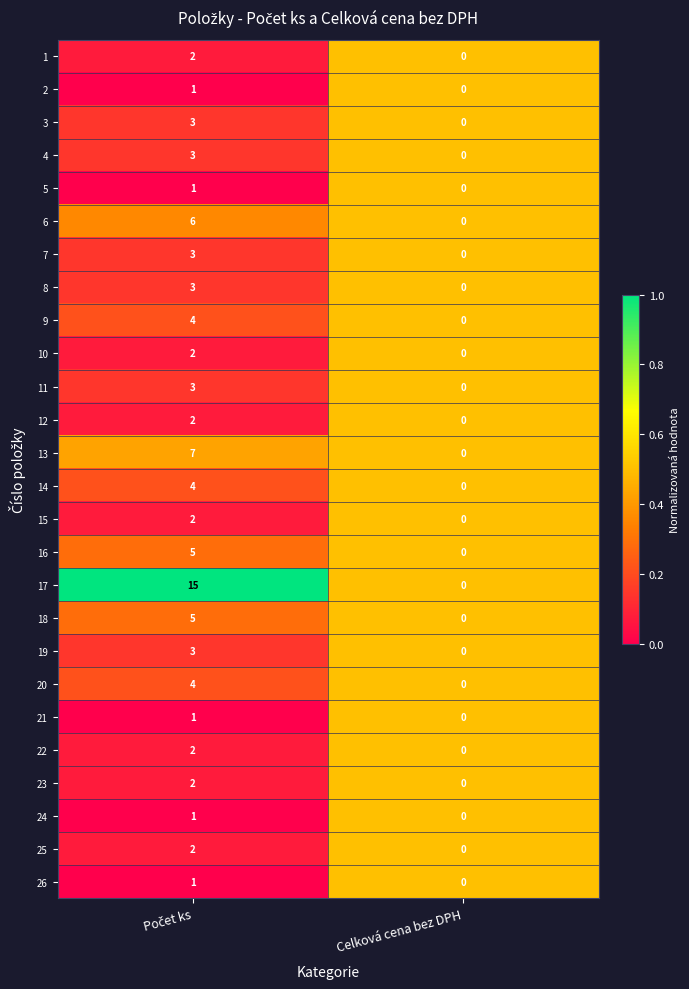

True or false: 5 has a value of 1 at Celková cena bez DPH.

False